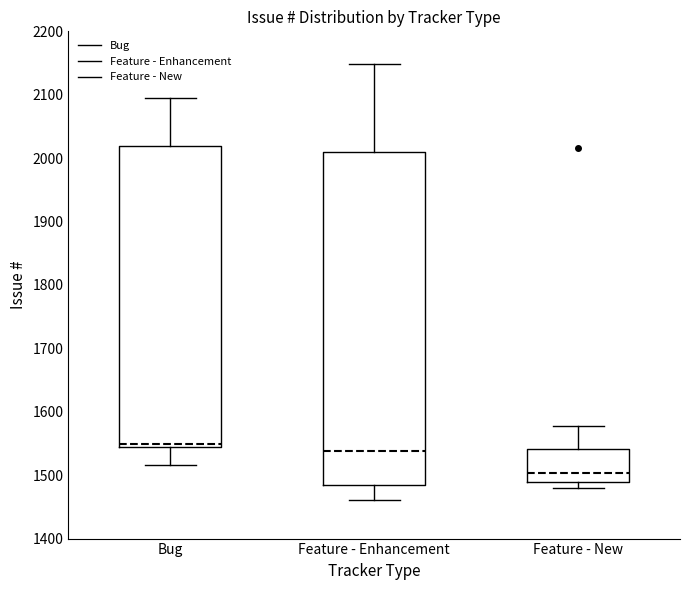

Which box is the tallest, from its lower edge to its upper edge?

Feature - Enhancement